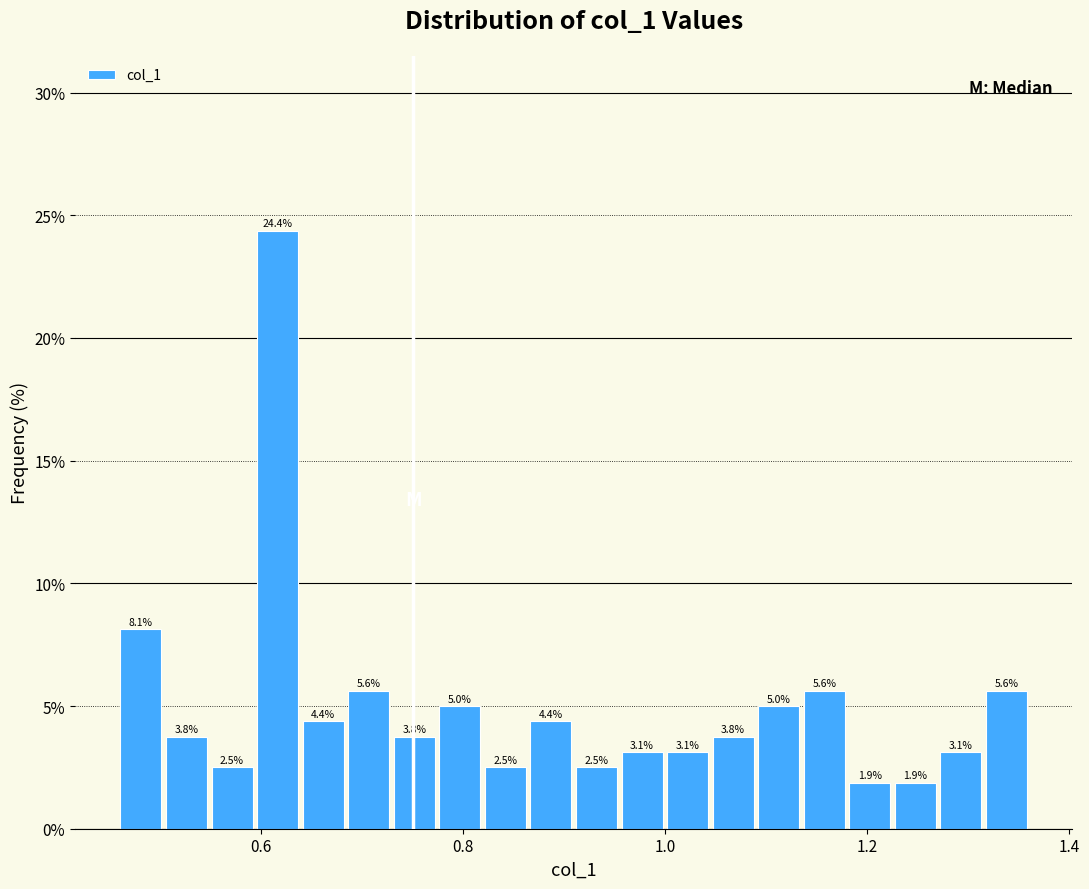

Read against the x-axis, roughly where is the centre of the tallest bar?

0.62